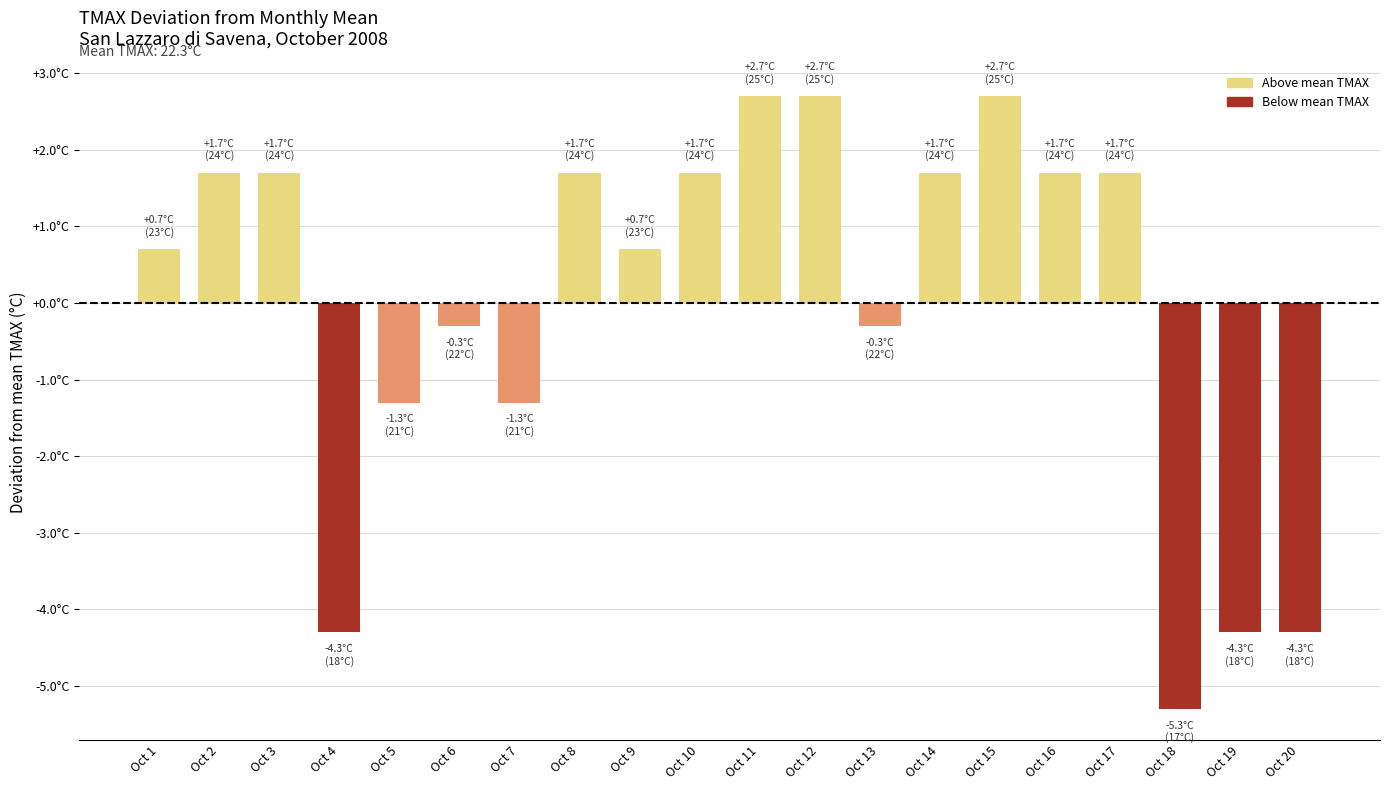

Which label corresponds to the smallest value in the chart?

Oct 18